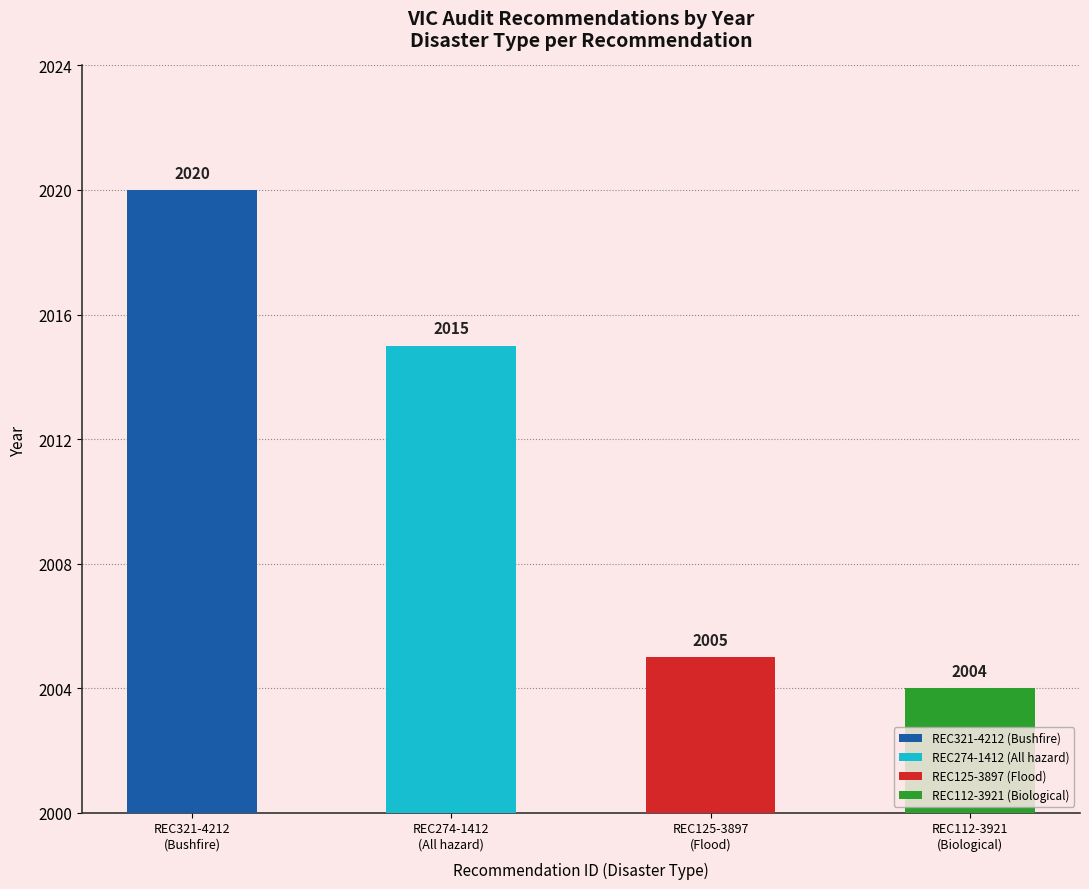

The chart shows a value of 2644 at REC274-1412. True or false?

False